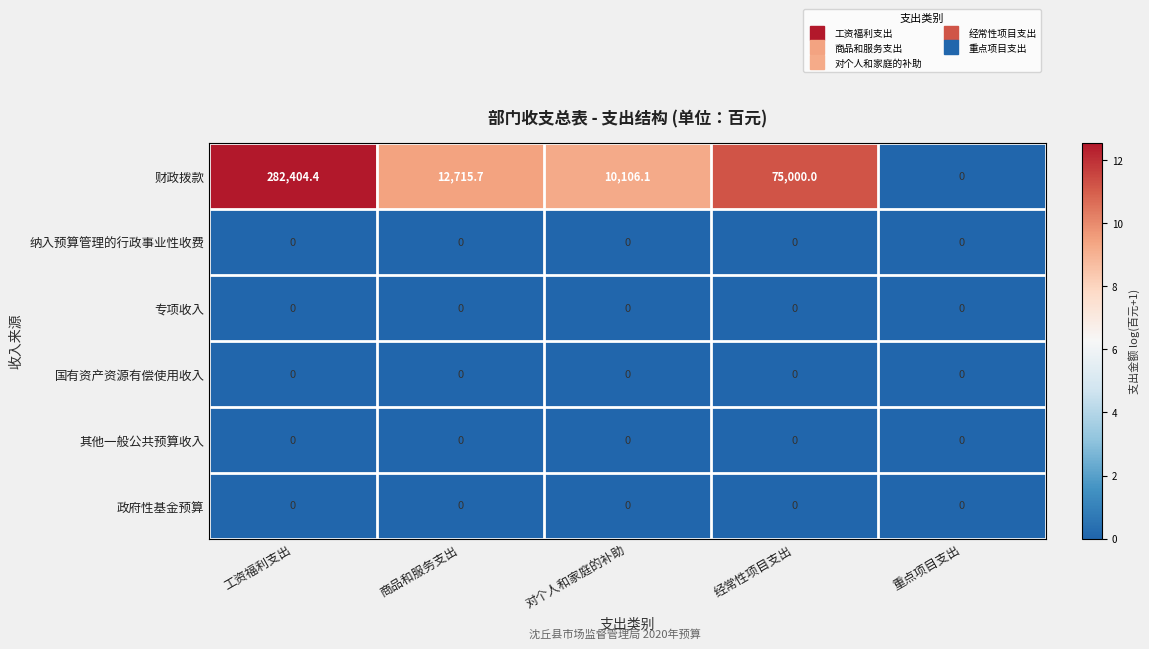

Reading left to right, list all the values displayed in this chart.

财政拨款: 工资福利支出=282404.4	商品和服务支出=12715.7	对个人和家庭的补助=10106.1	经常性项目支出=75000.0	重点项目支出=0.0
纳入预算管理的行政事业性收费: 工资福利支出=0.0	商品和服务支出=0.0	对个人和家庭的补助=0.0	经常性项目支出=0.0	重点项目支出=0.0
专项收入: 工资福利支出=0.0	商品和服务支出=0.0	对个人和家庭的补助=0.0	经常性项目支出=0.0	重点项目支出=0.0
国有资产资源有偿使用收入: 工资福利支出=0.0	商品和服务支出=0.0	对个人和家庭的补助=0.0	经常性项目支出=0.0	重点项目支出=0.0
其他一般公共预算收入: 工资福利支出=0.0	商品和服务支出=0.0	对个人和家庭的补助=0.0	经常性项目支出=0.0	重点项目支出=0.0
政府性基金预算: 工资福利支出=0.0	商品和服务支出=0.0	对个人和家庭的补助=0.0	经常性项目支出=0.0	重点项目支出=0.0